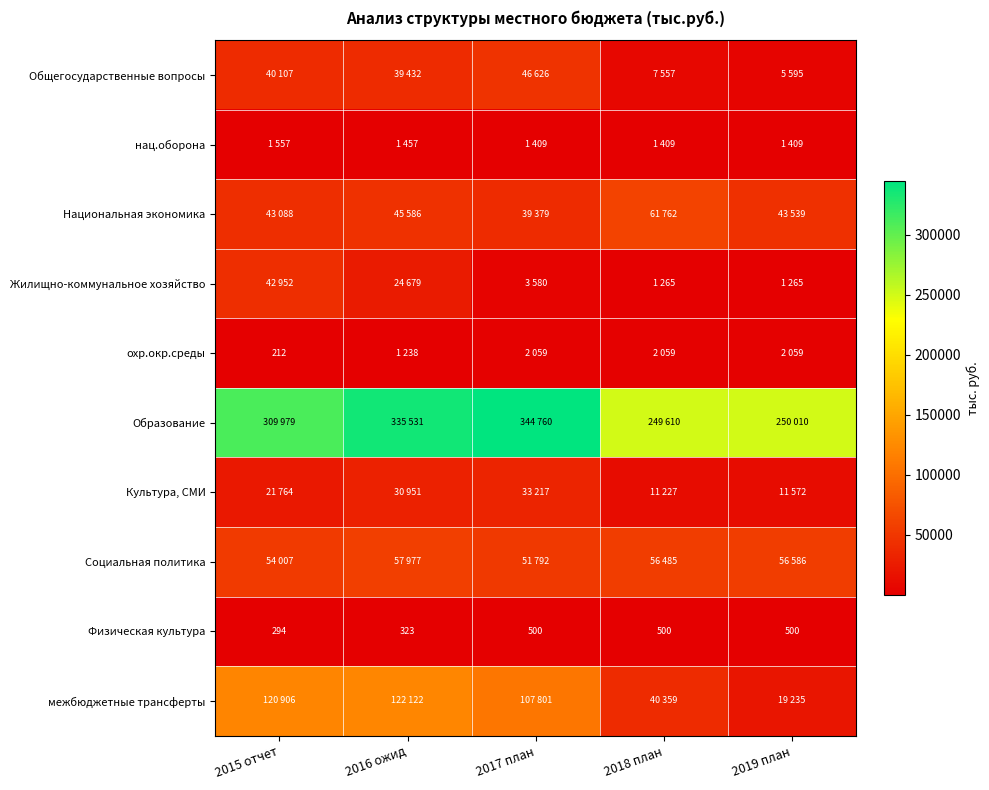

What is the difference between the нац.оборона values at 2016 ожид and 2018 план?

48